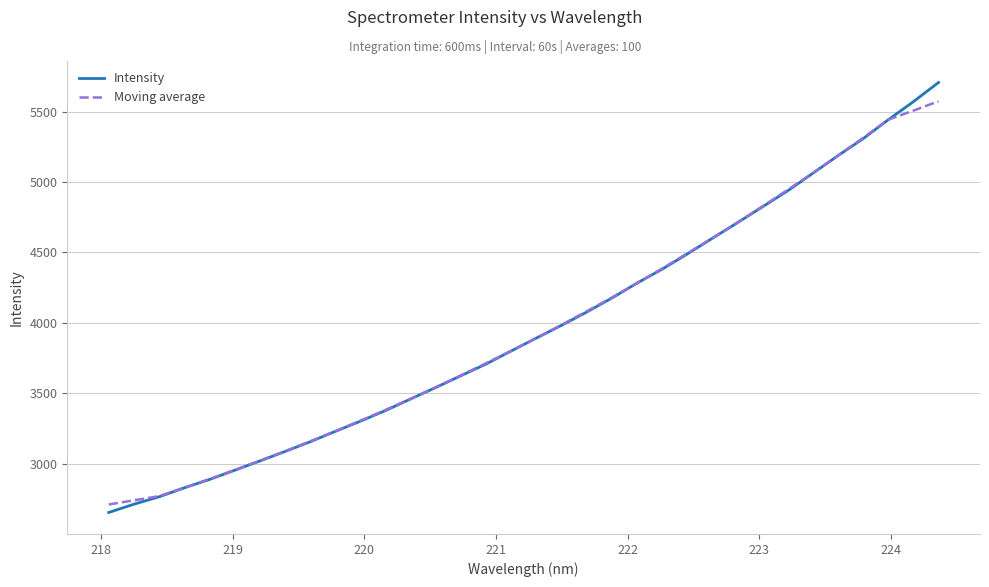

What is the average value of the Moving average series?

3962.1